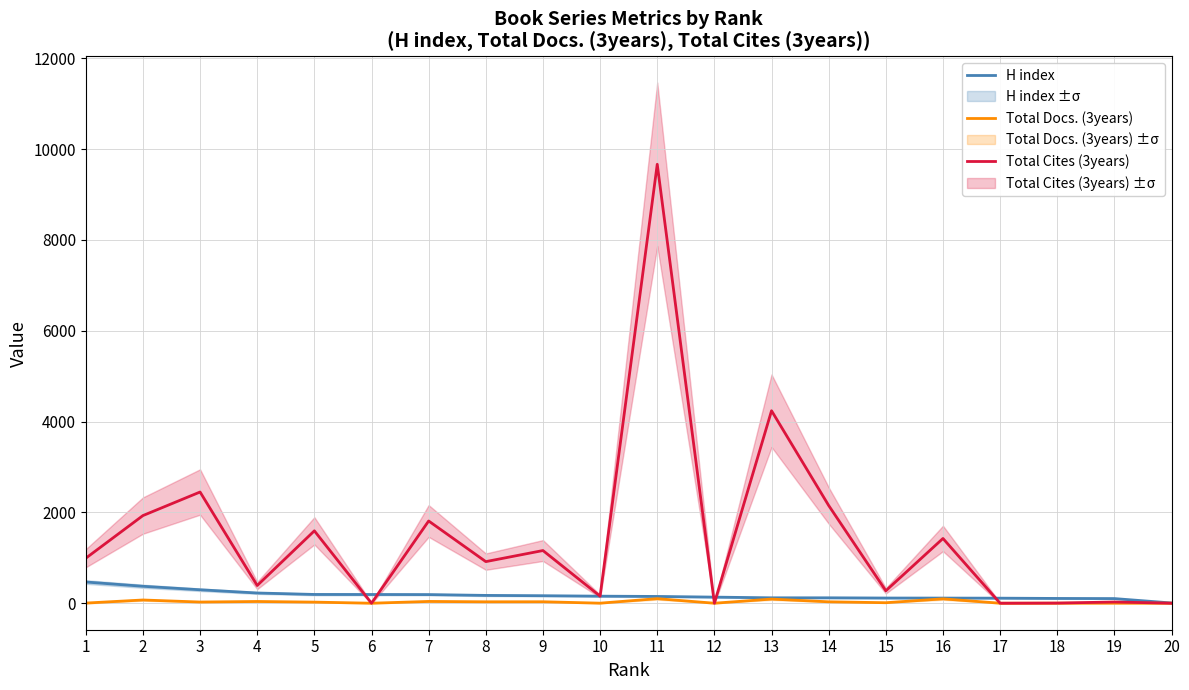

At 7, list the series in order from smallest to largest.

Total Docs. (3years), H index, Total Cites (3years)